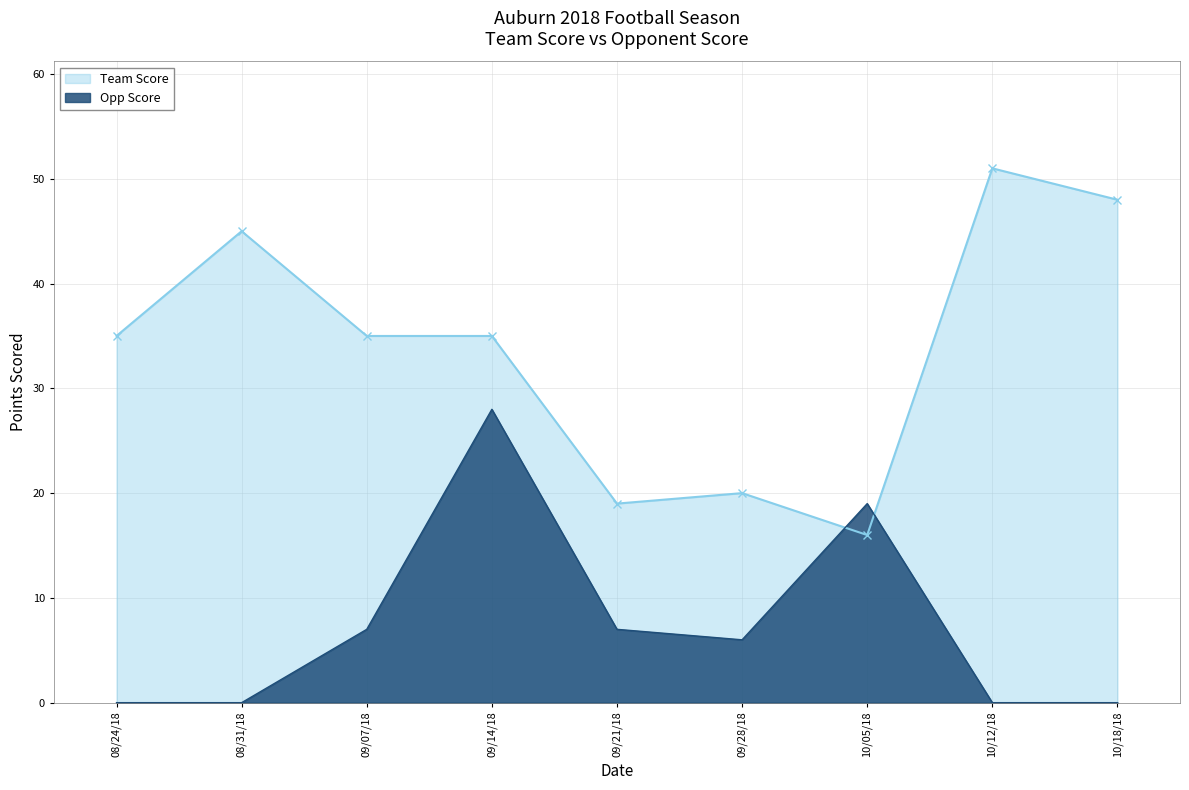

What are all the series names shown in the legend?

Team Score, Opp Score